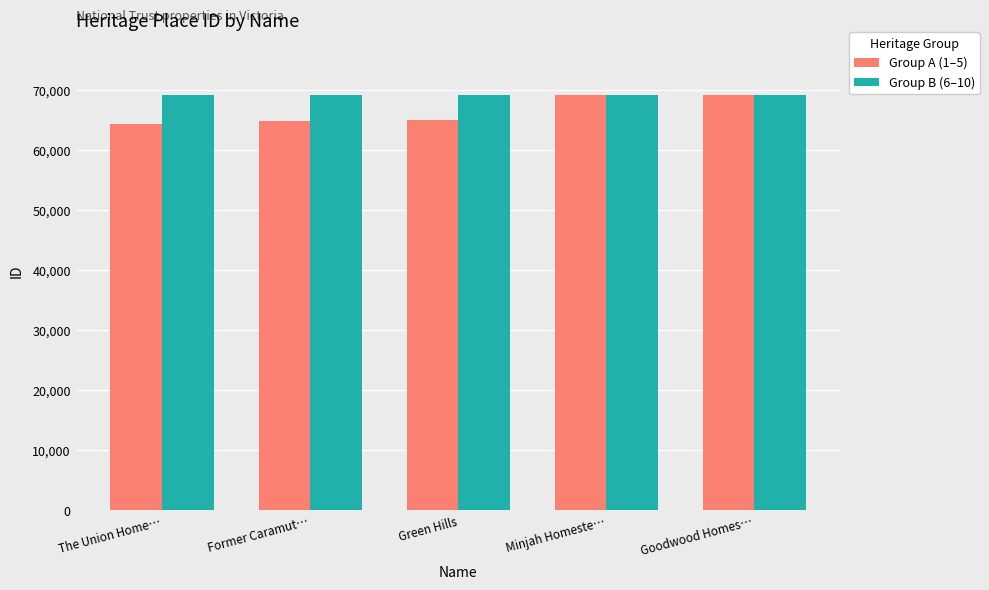

What is the highest value of the Group B (6–10) series?

69299